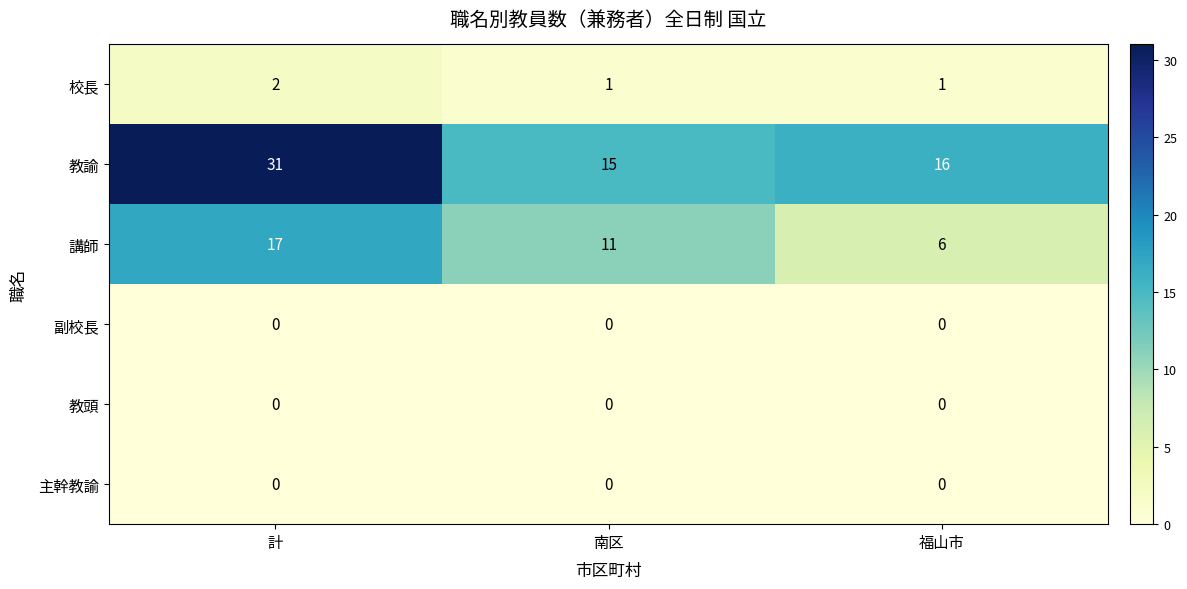

Which series has the largest total across all categories?

教諭